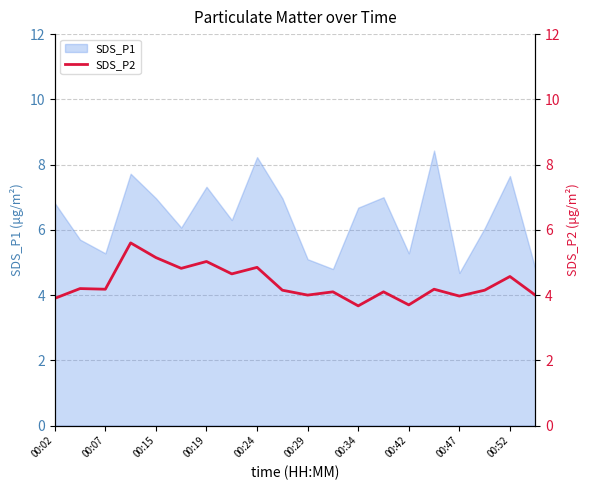

The SDS_P1 series shows 5.3 at 00:42. True or false?

True